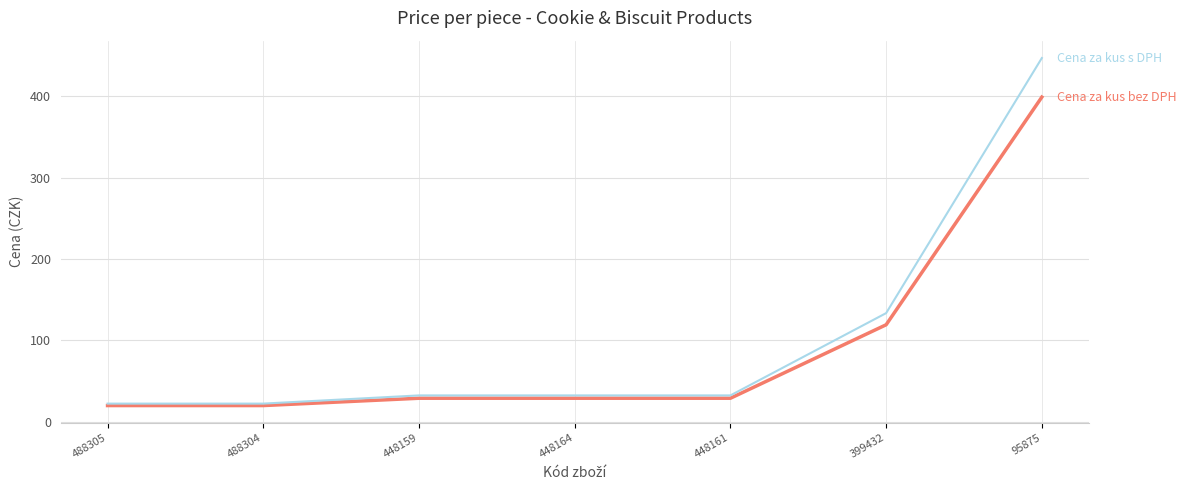

What is the difference between the highest and lowest values at 95875?

48.0